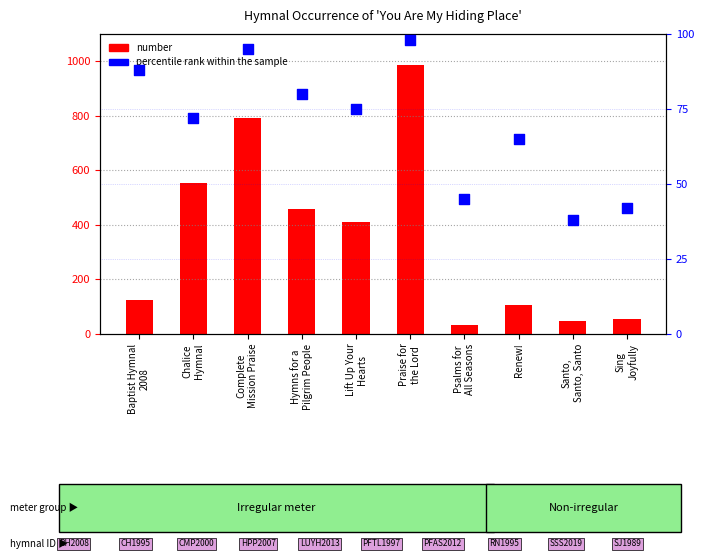

What is the change in value from Santo,
Santo, Santo to Sing
Joyfully?

+4